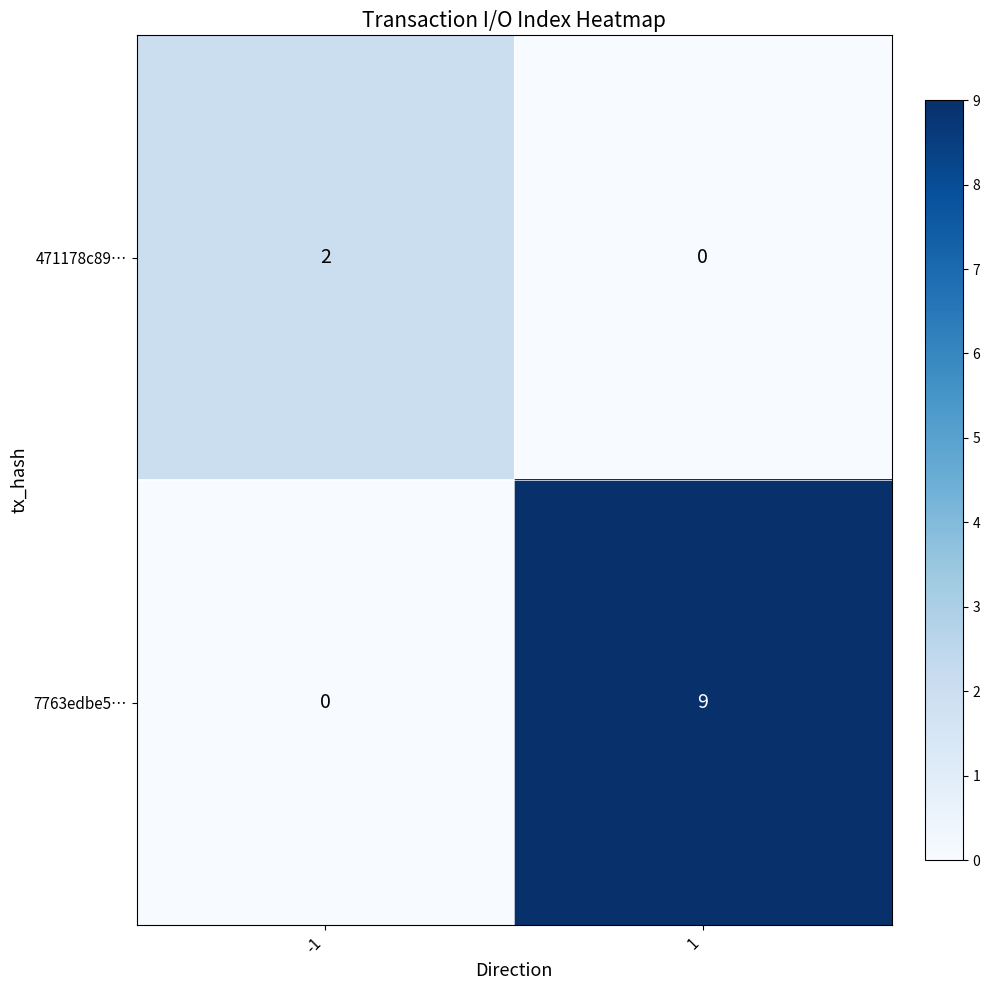

Which series has the largest total across all categories?

7763edbe5…